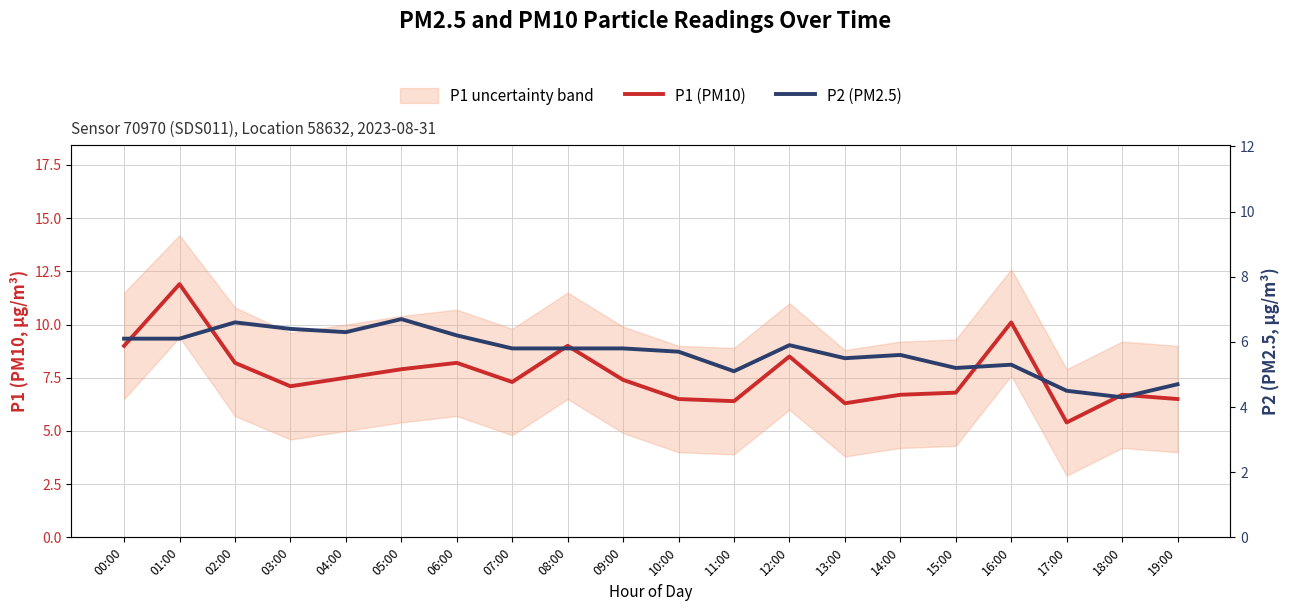

What is the sum of all P1 (PM10) values?

153.4